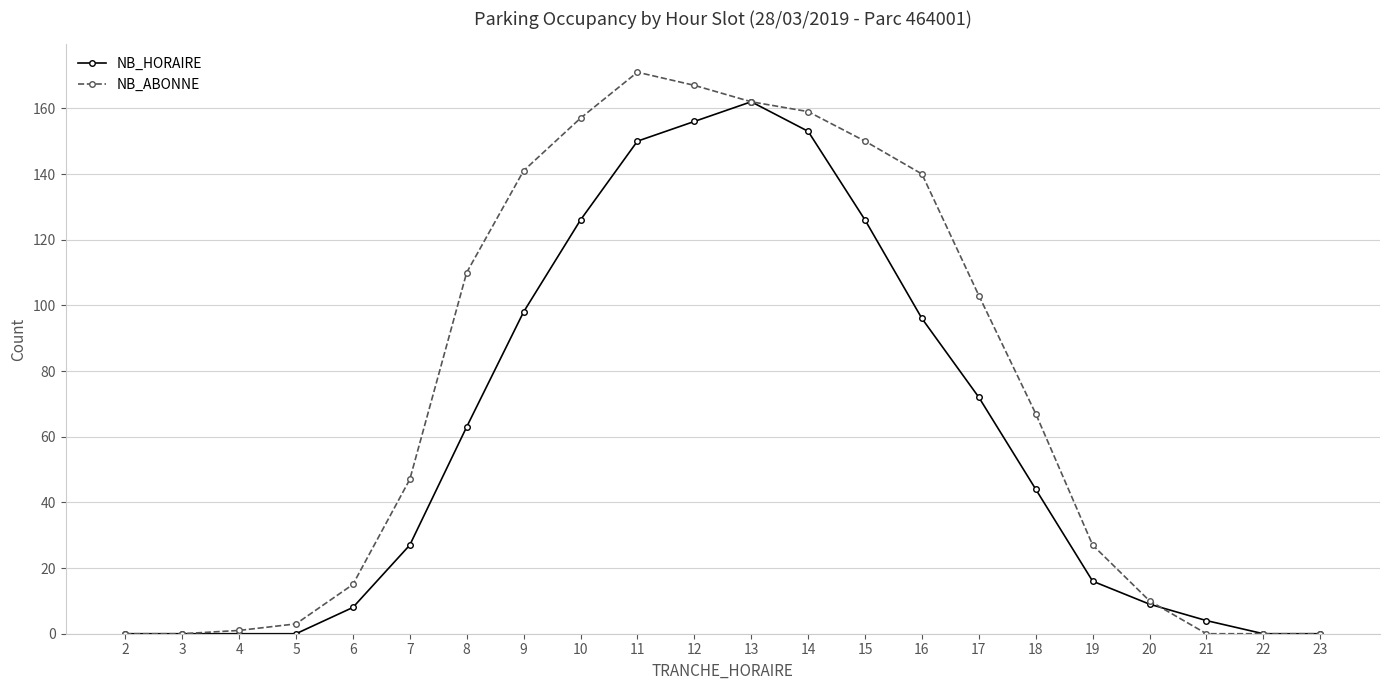

Count the number of categories in the chart.

22